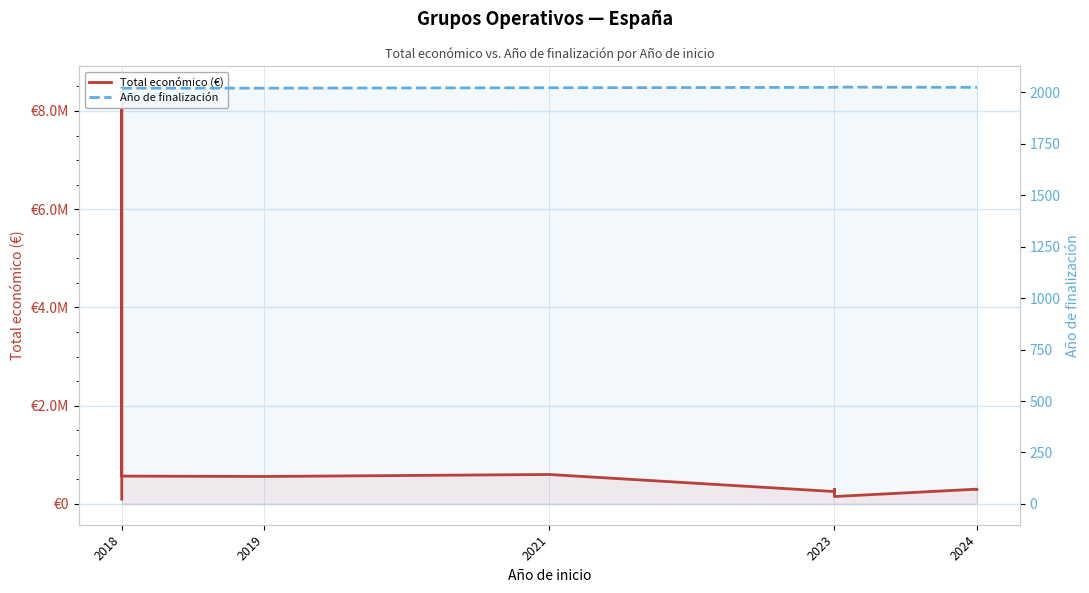

What is the difference between the maximum and second lowest values in the Año de finalización series?

6